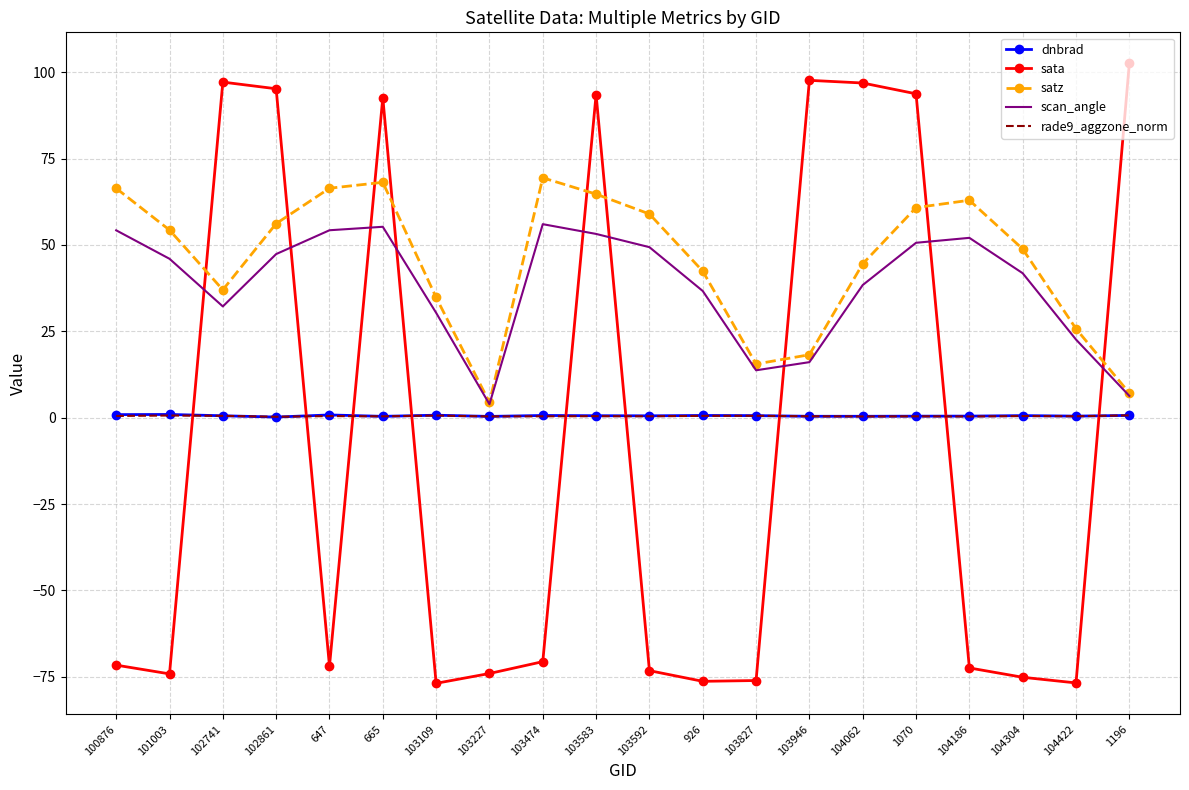

What is the smallest value displayed?

-76.9